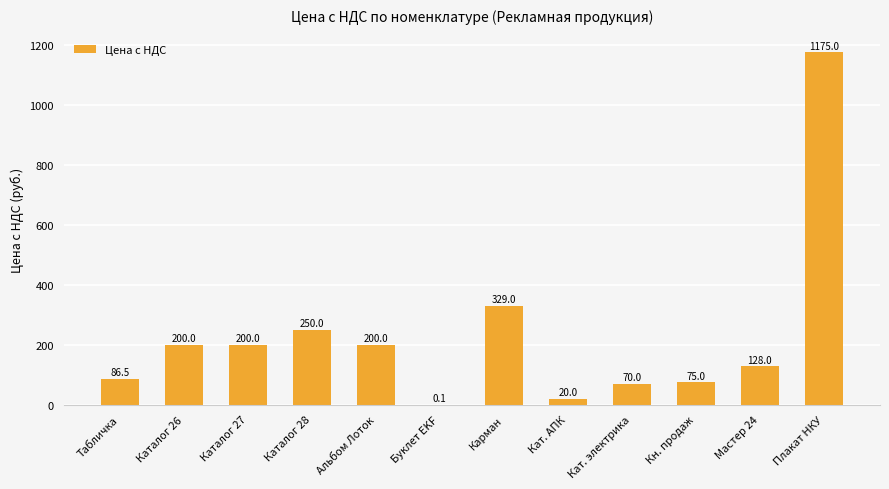

What is the sum of the values at Кн. продаж and Каталог 27?

275.0